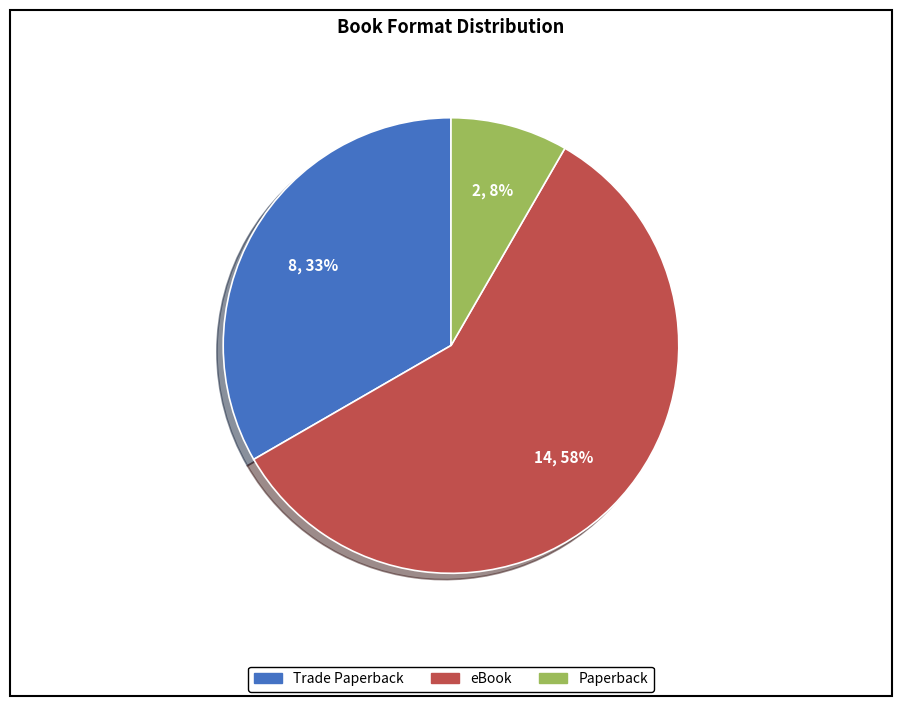

Is there a majority slice in this chart?

Yes